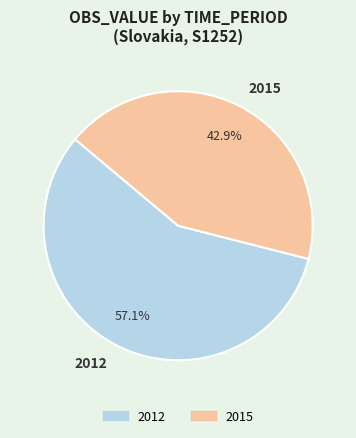

To the nearest percent, what portion does 2015 represent?

43%